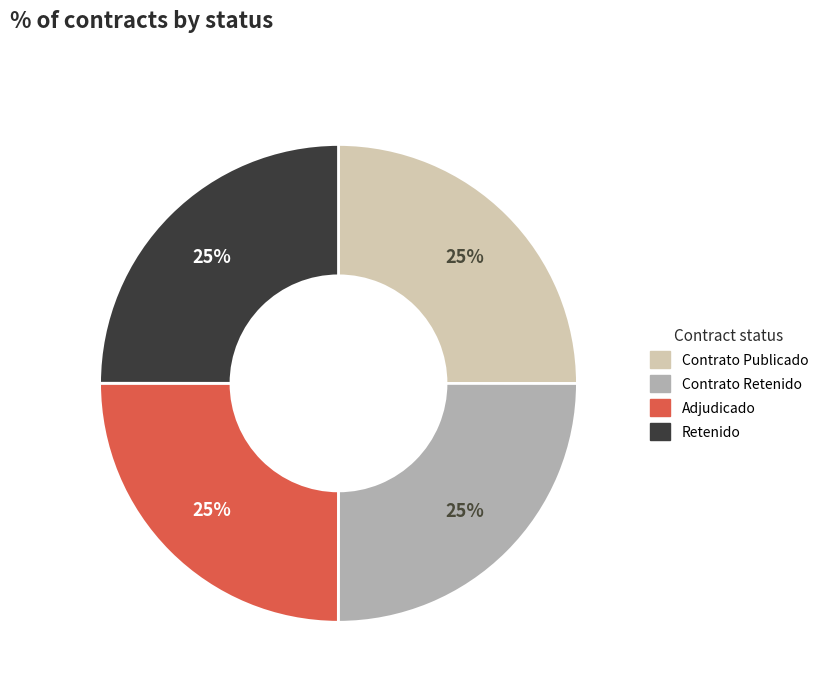

Does any single category account for the majority?

No